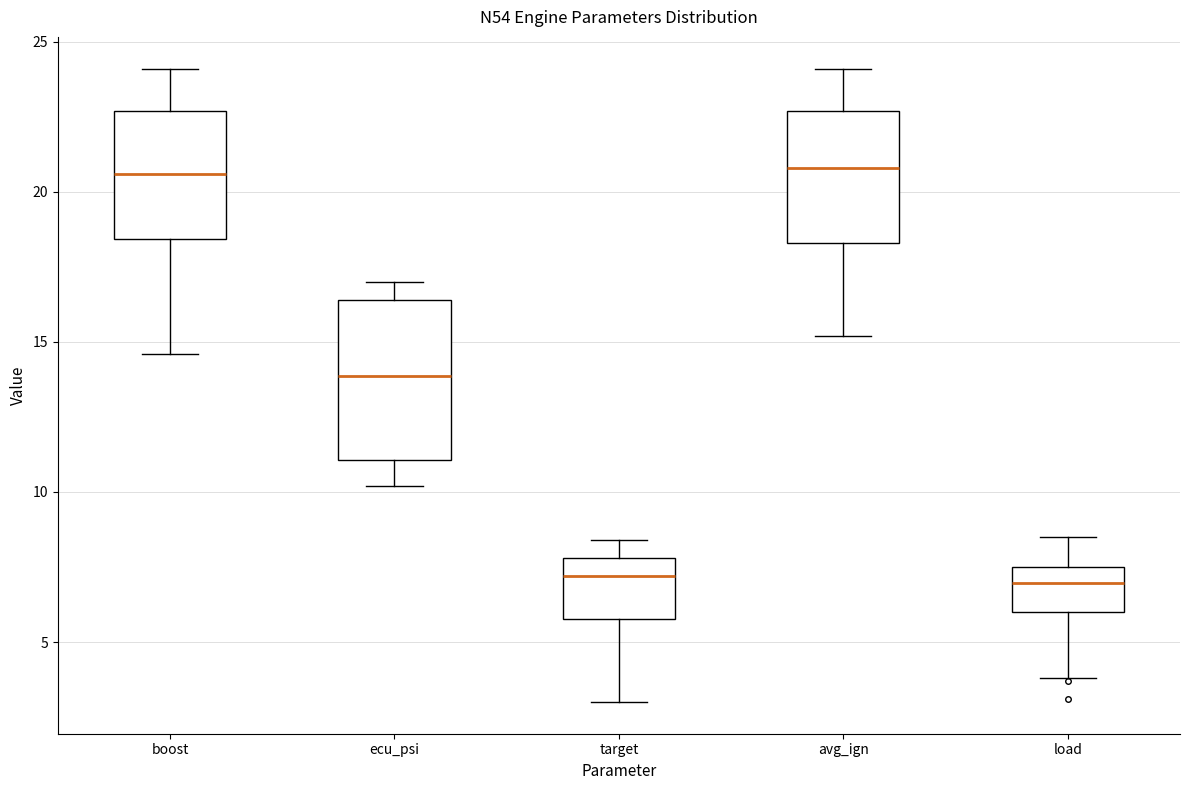

Comparing the boxes themselves (not the whiskers), which one is the tallest?

ecu_psi